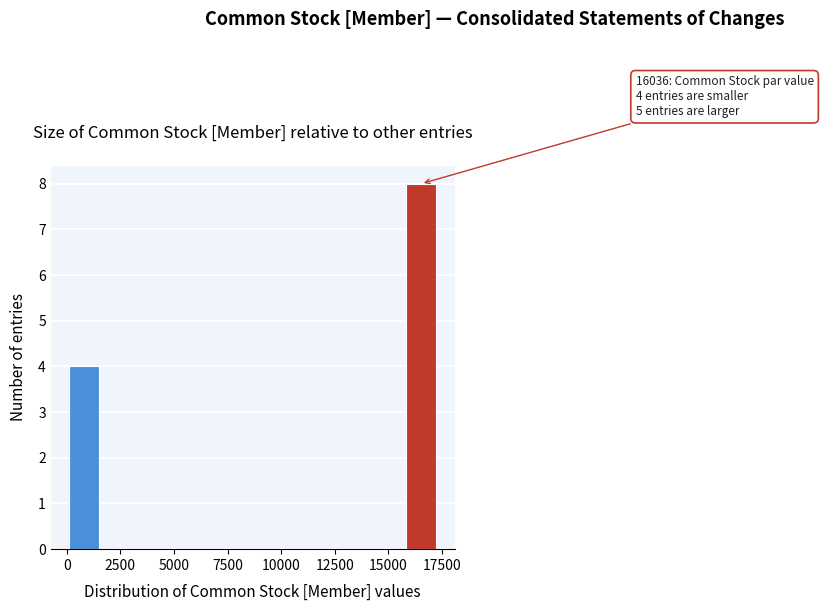

Read against the x-axis, roughly where is the centre of the tallest bar?

16500